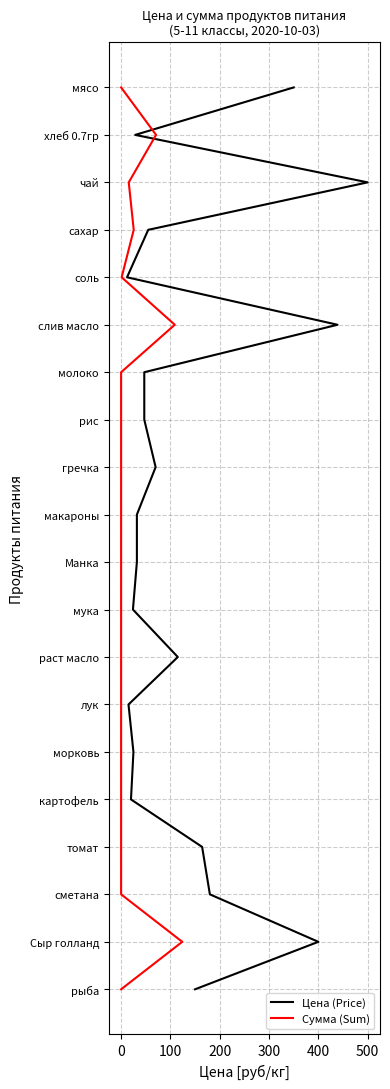

Is the value of Цена (Price) at 10 greater than the value of Сумма (Sum) at 17?

No